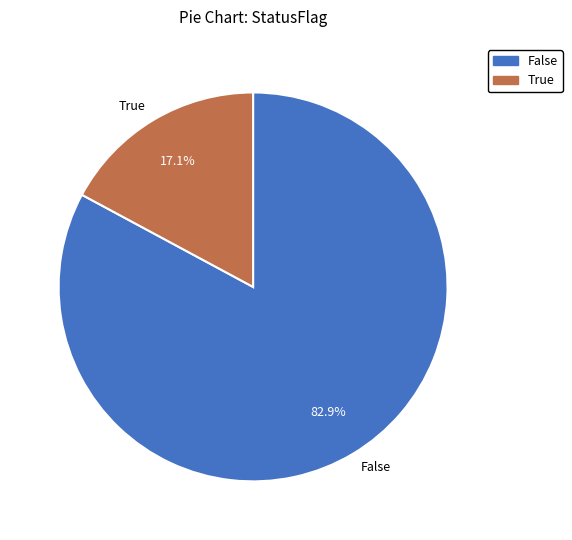

How many slices are in this pie chart?

2